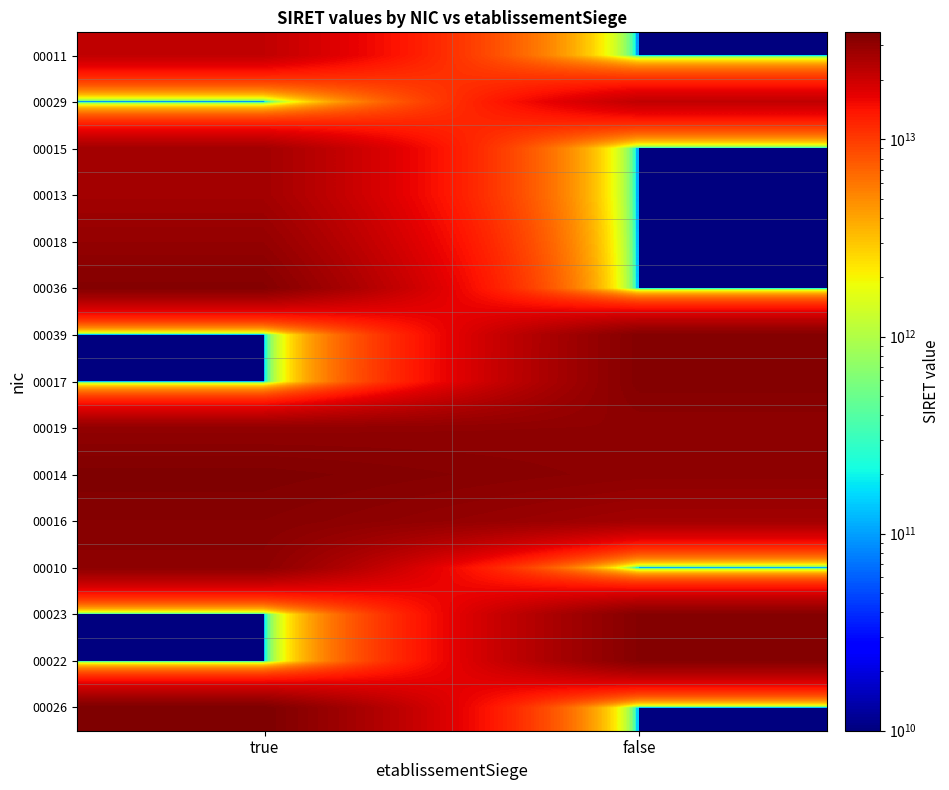

Which has a higher value, false or true?

true